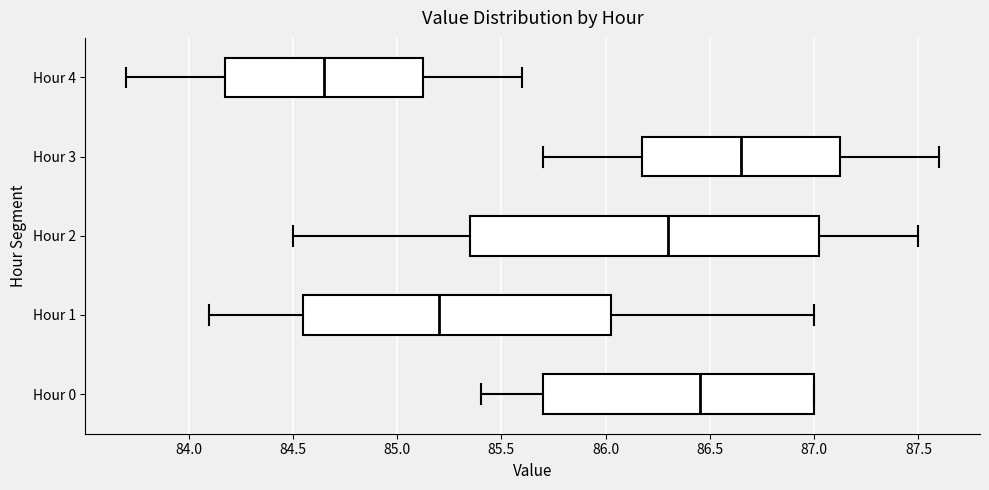

Which box is the widest, from its left edge to its right edge?

Hour 2